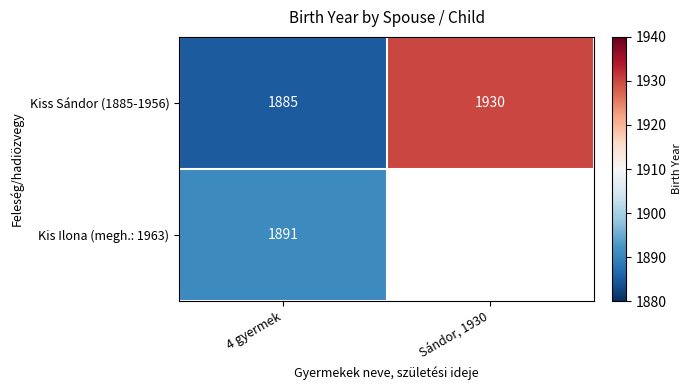

What is the average value of the Kiss Sándor (1885-1956) series?

1908